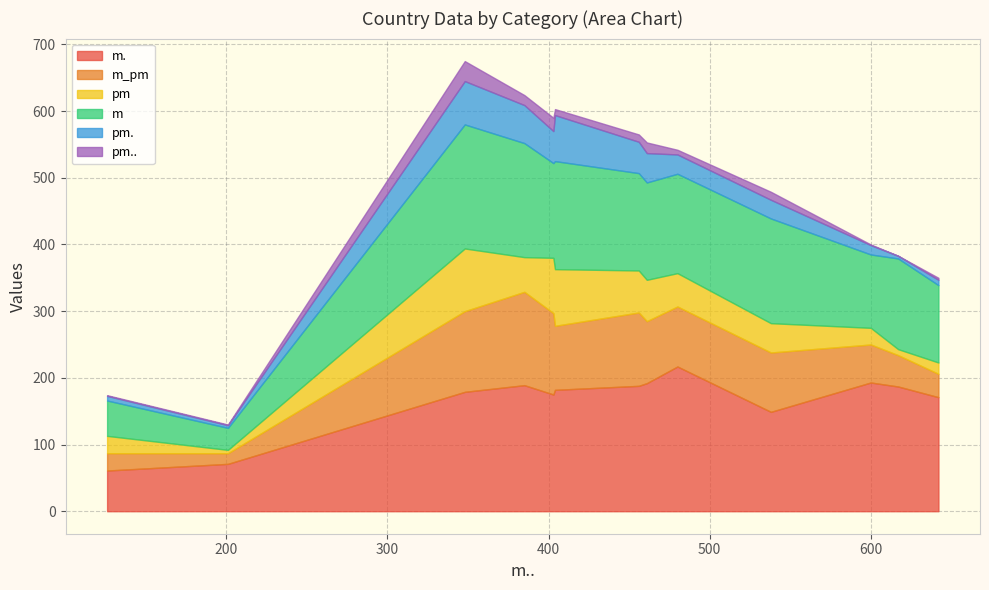

How many data points in m are above 146?

5